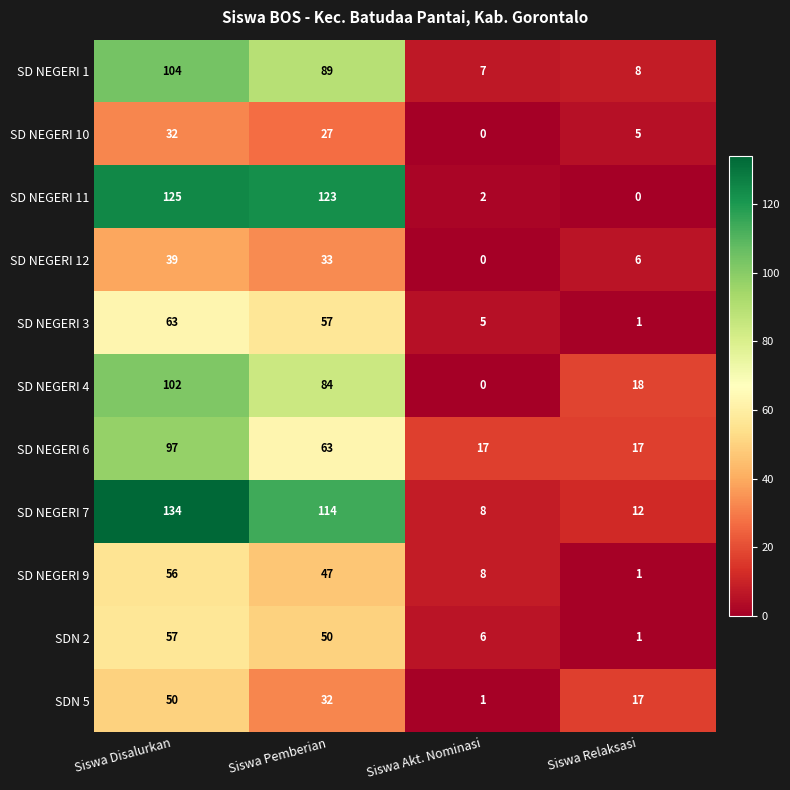

Count the number of categories in the chart.

4